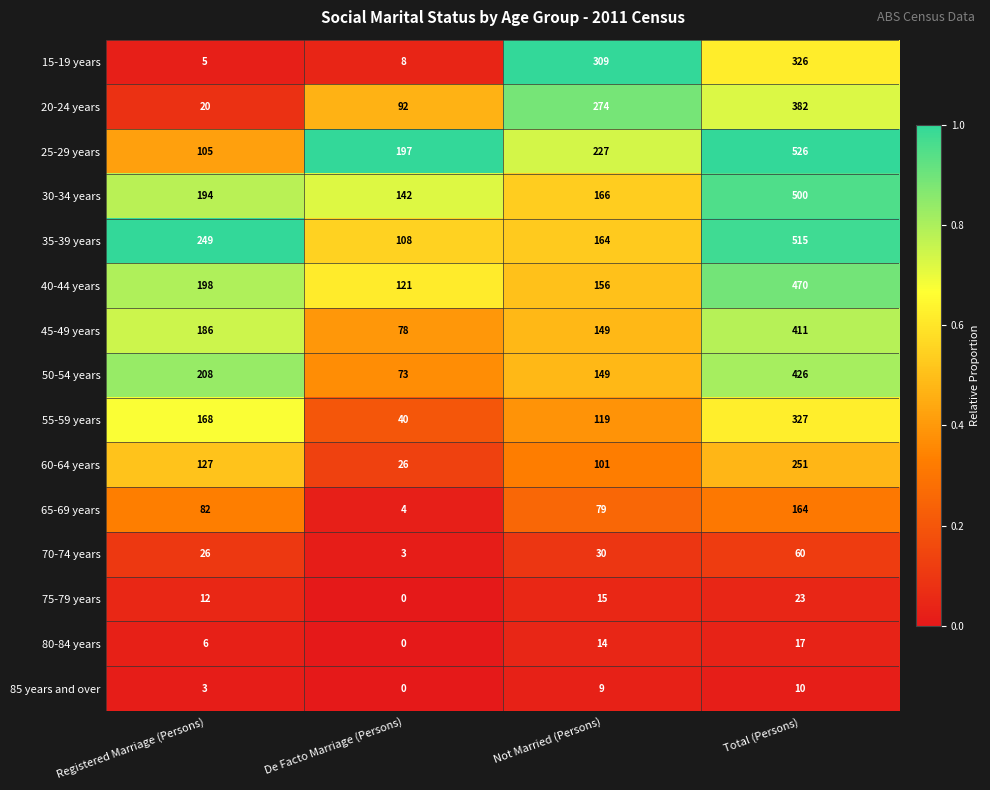

At which category is the sum across all series the highest?

Total (Persons)